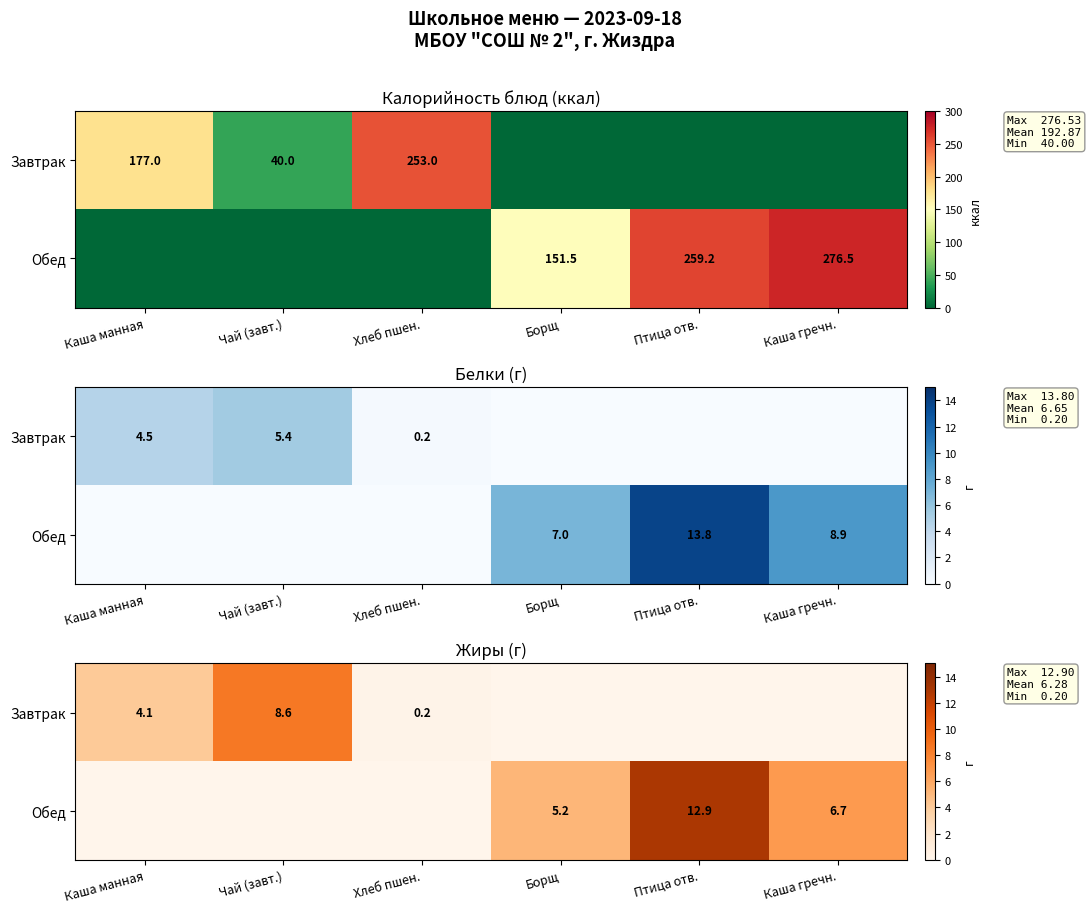

How many distinct data groups are displayed?

2